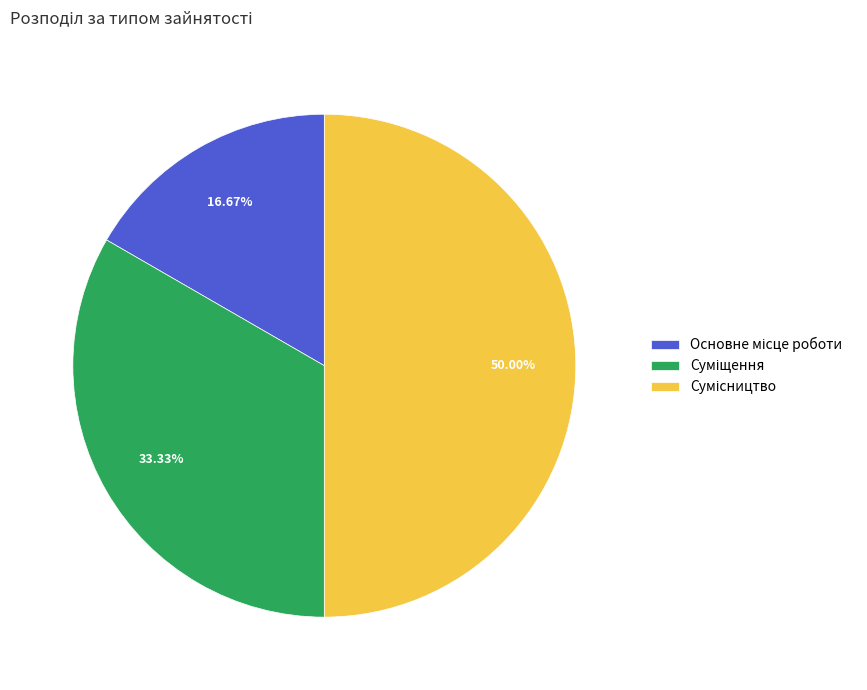

What is the change in value from Основне місце роботи to Сумісництво?

+2